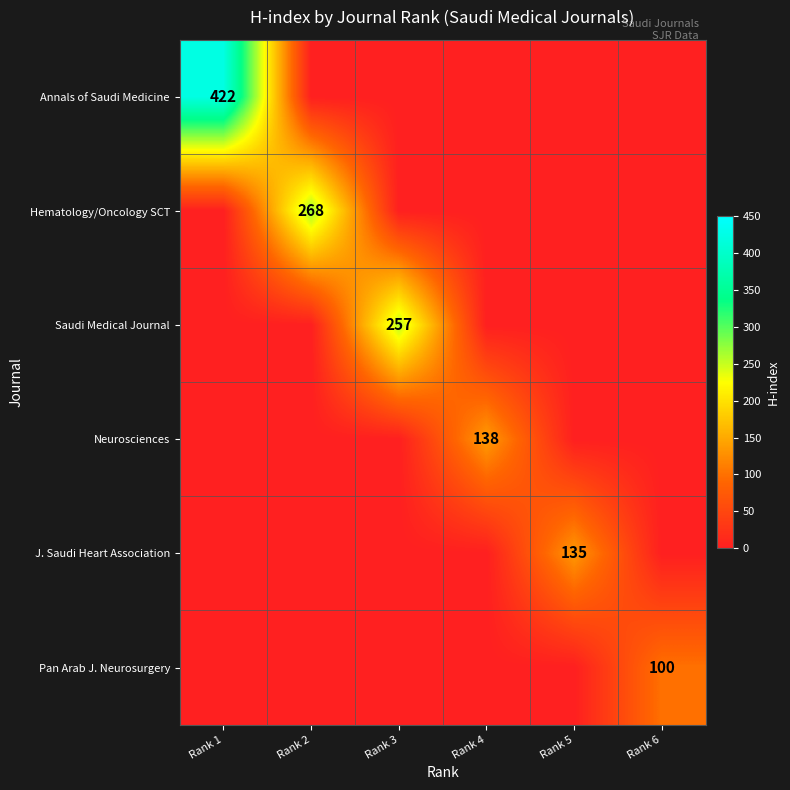

True or false: Hematology/Oncology SCT has a value of 449 at Rank 2.

False